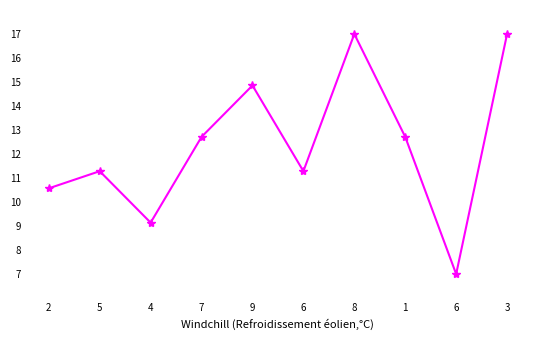

At which label is the value closest to 12?

7